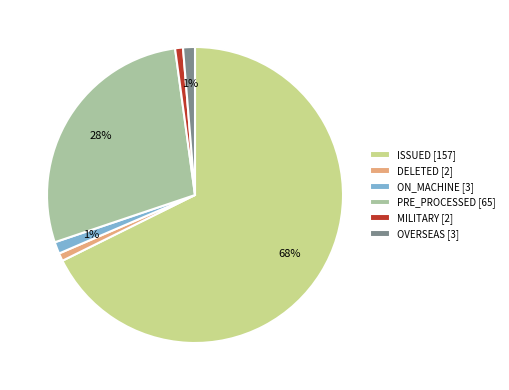

How many slices are in this pie chart?

6